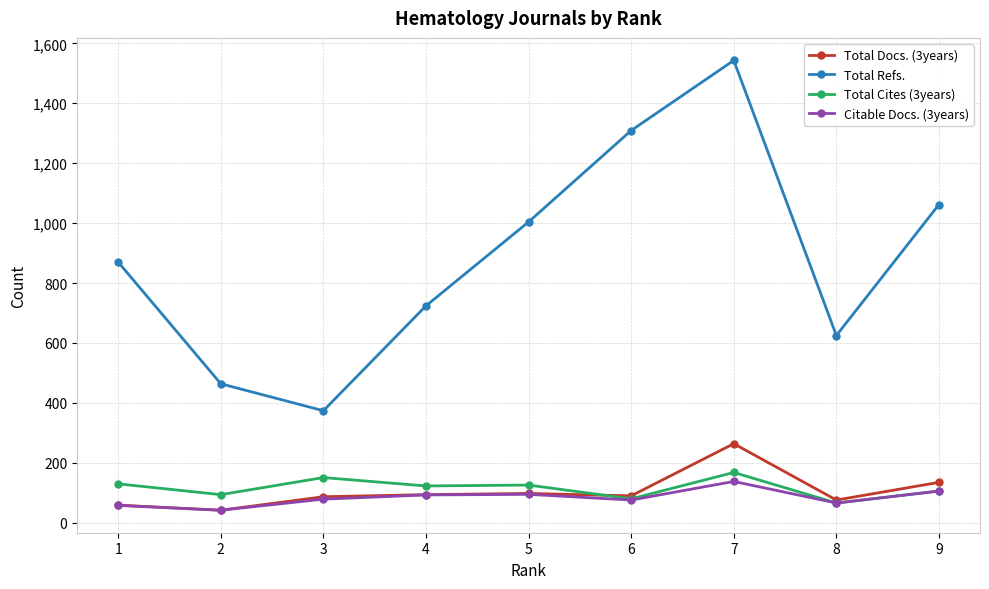

What is the smallest value displayed?

42